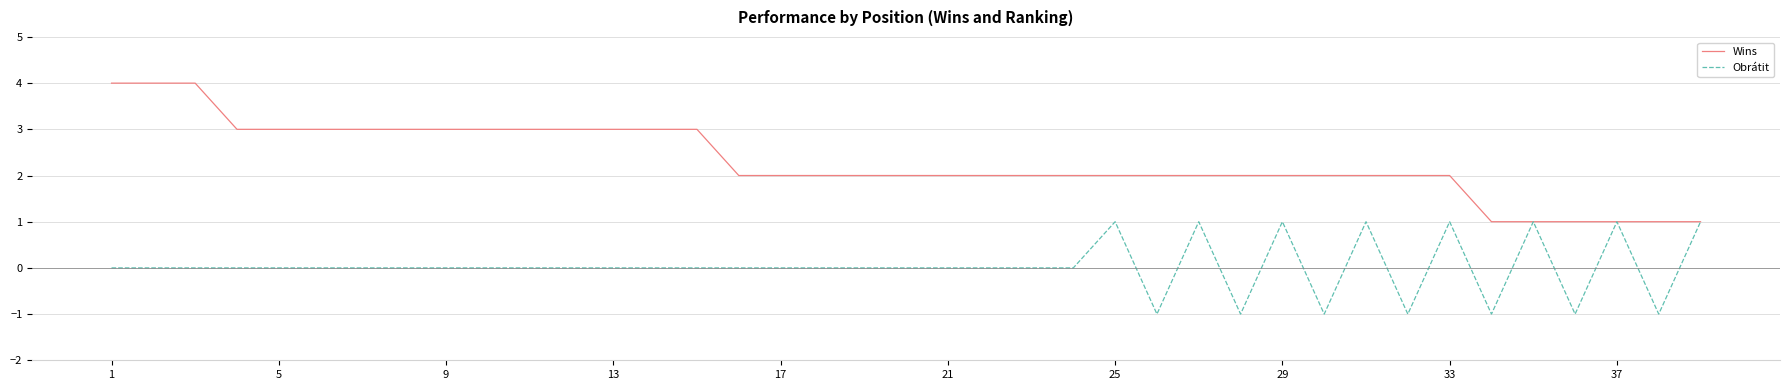

Rank the series by their maximum value, from highest to lowest.

Wins, Obrátit